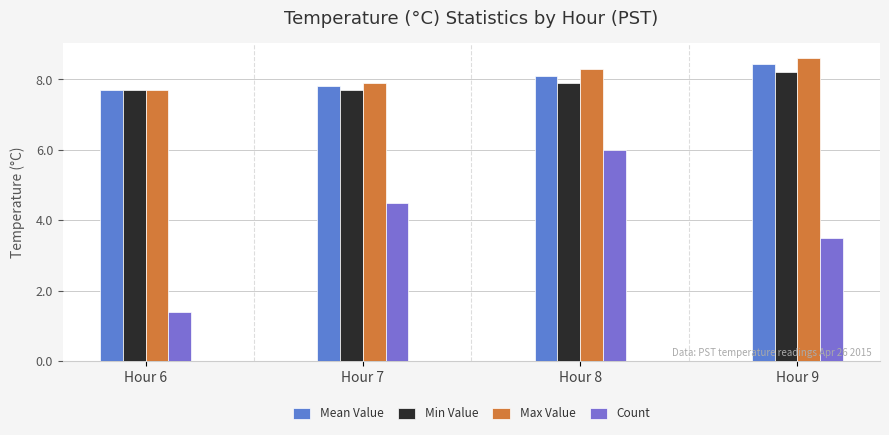

The Max Value series shows 7.7 at Hour 6. True or false?

True